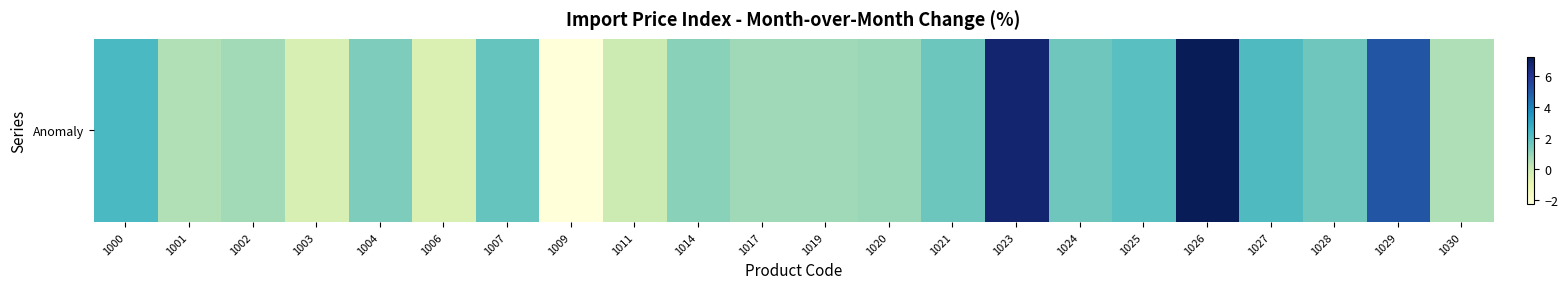

At which label is the value closest to 2?

1025